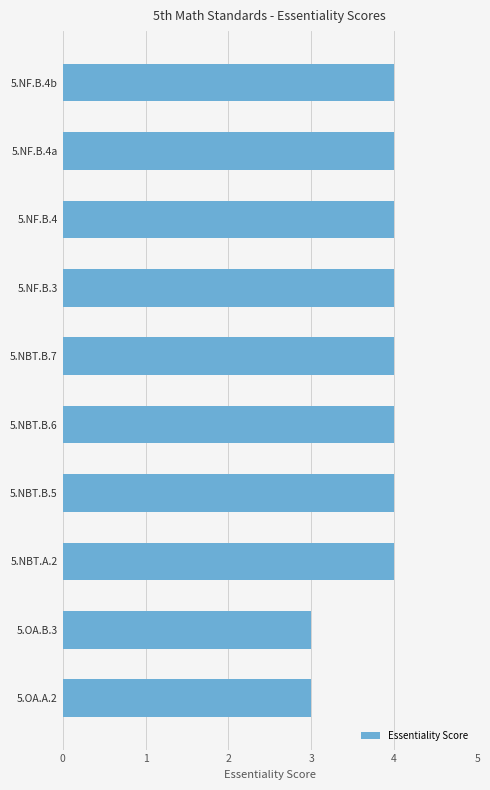

What is the minimum value shown in the chart?

3